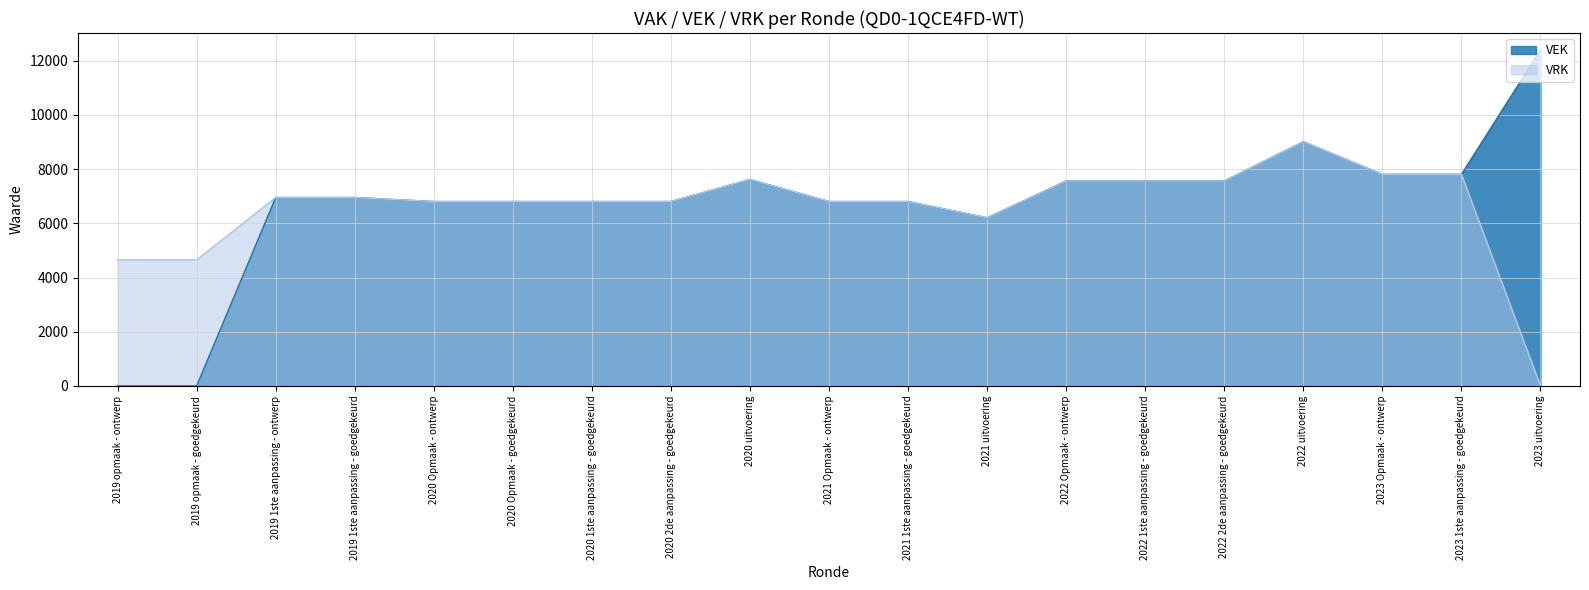

The value of VRK at 2023 uitvoering is 0. True or false?

True